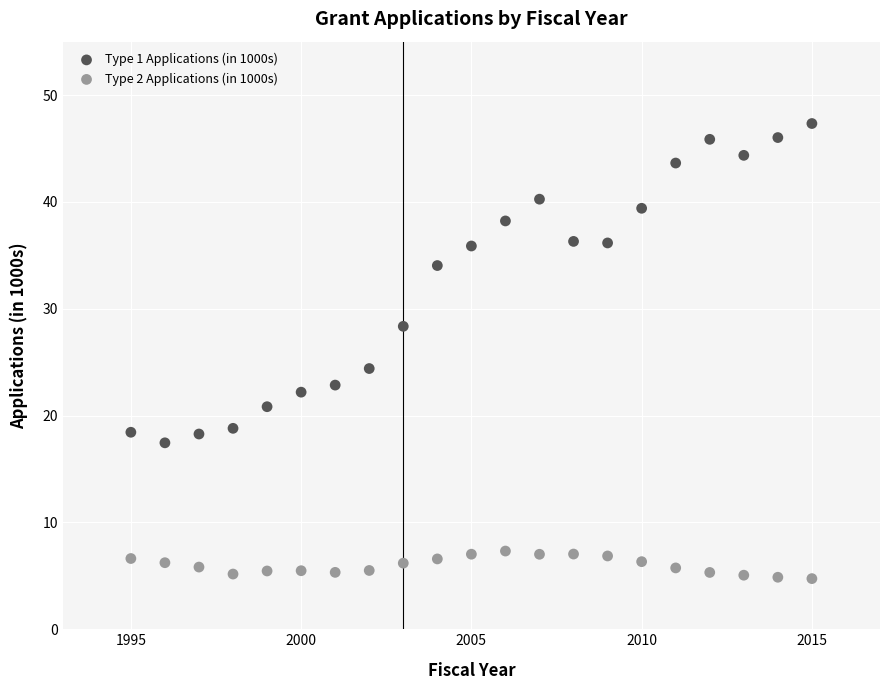

Which series has the widest spread of Y values?

Type 1 Applications (in 1000s)